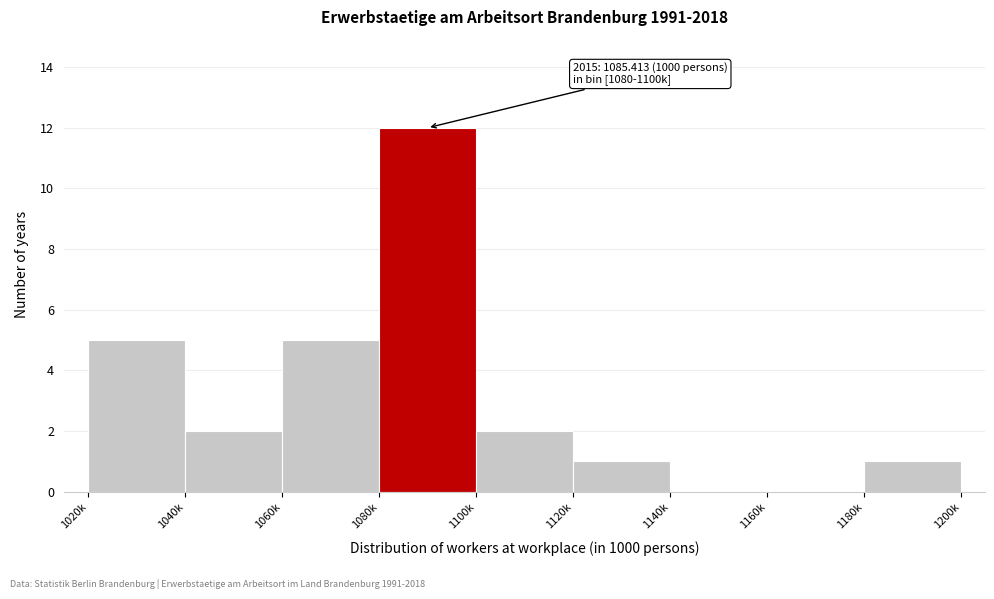

Reading left to right, list all the values displayed in this chart.

1020k=5	1040k=2	1060k=5	1080k=12	1100k=2	1120k=1	1140k=0	1160k=0	1180k=1